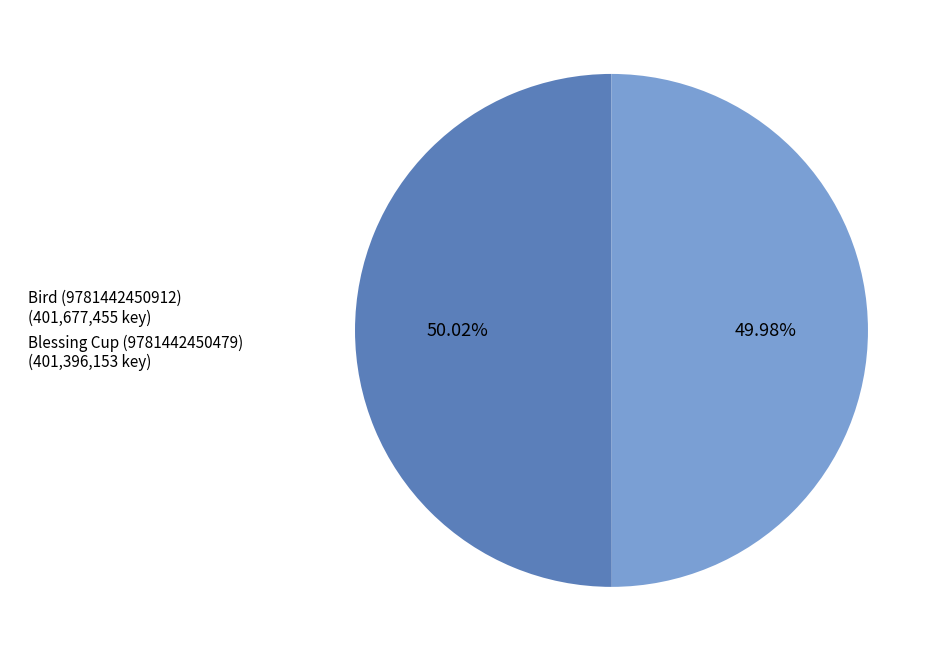

What is the ratio of the value at Bird (9781442450912) (401,677,455 key) to the value at Blessing Cup (9781442450479) (401,396,153 key)?

1.0